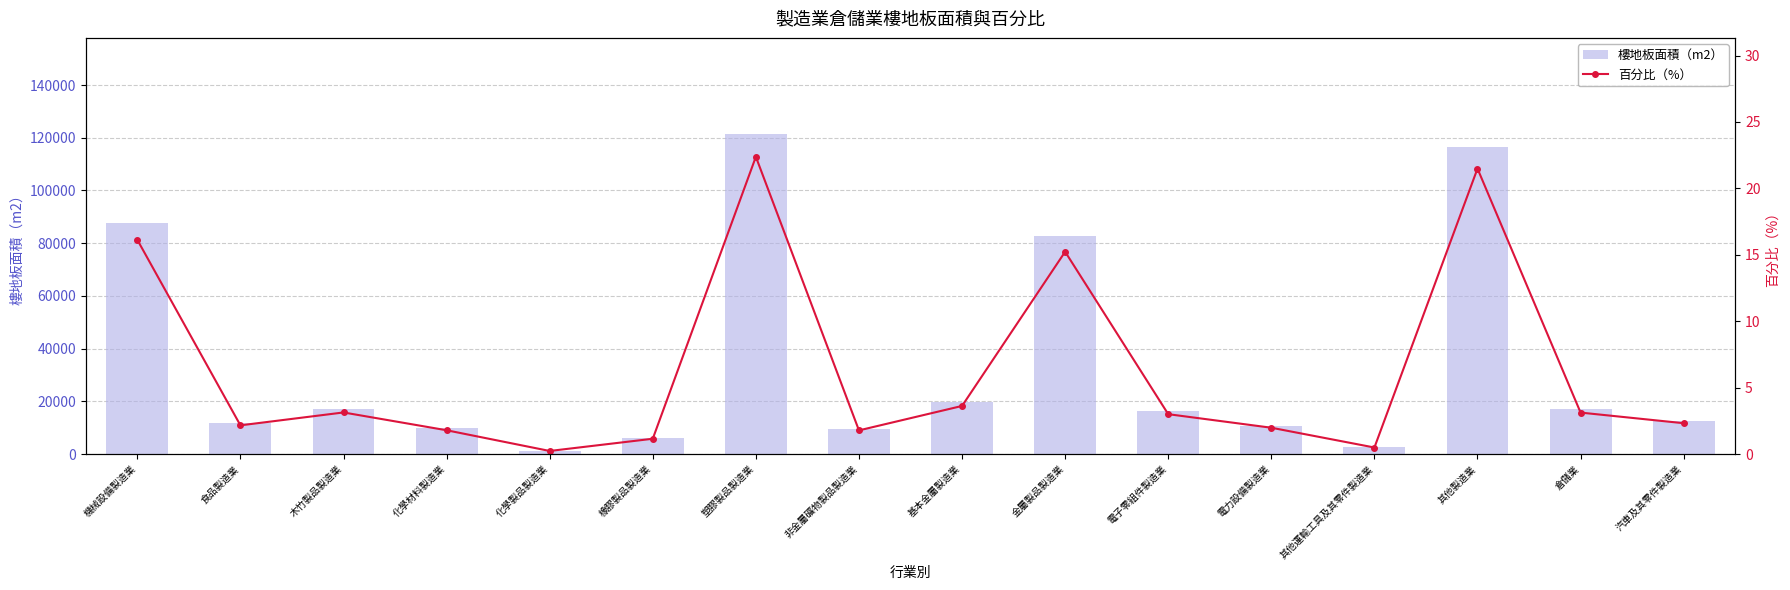

What is the difference between the 百分比（%） values at 電力設備製造業 and 汽車及其零件製造業?

0.3